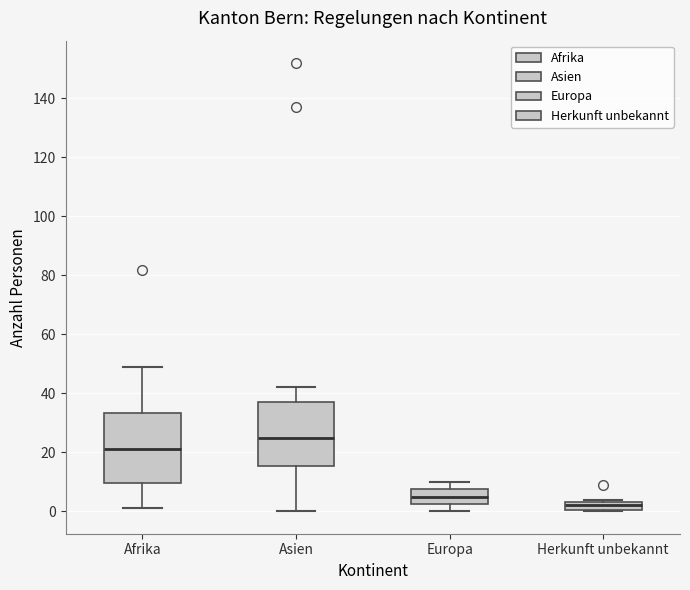

Comparing the boxes themselves (not the whiskers), which one is the tallest?

Afrika